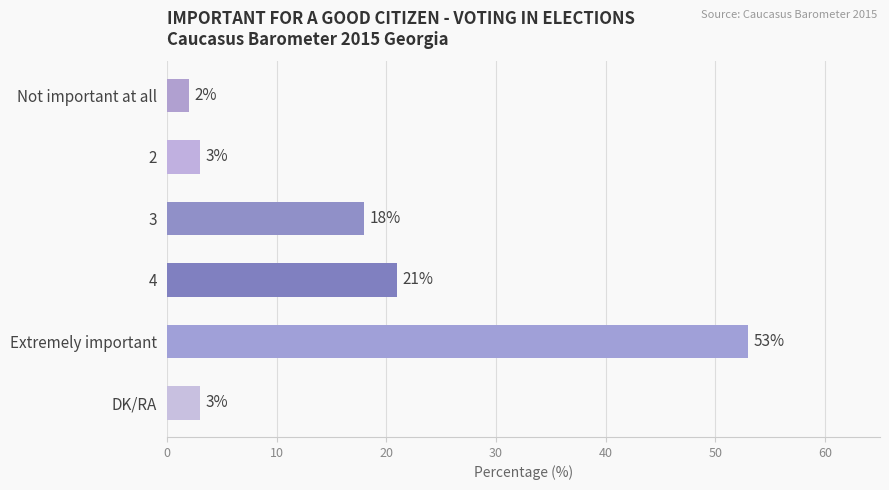

The value at 4 is 34. True or false?

False